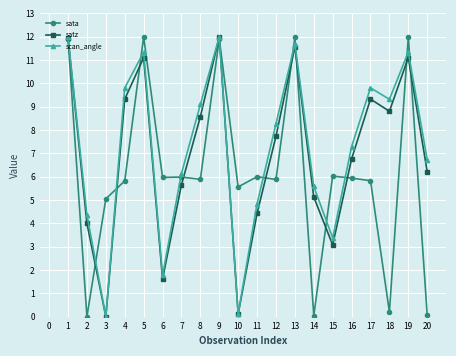

True or false: satz has a value of 2.4 at 19.

False